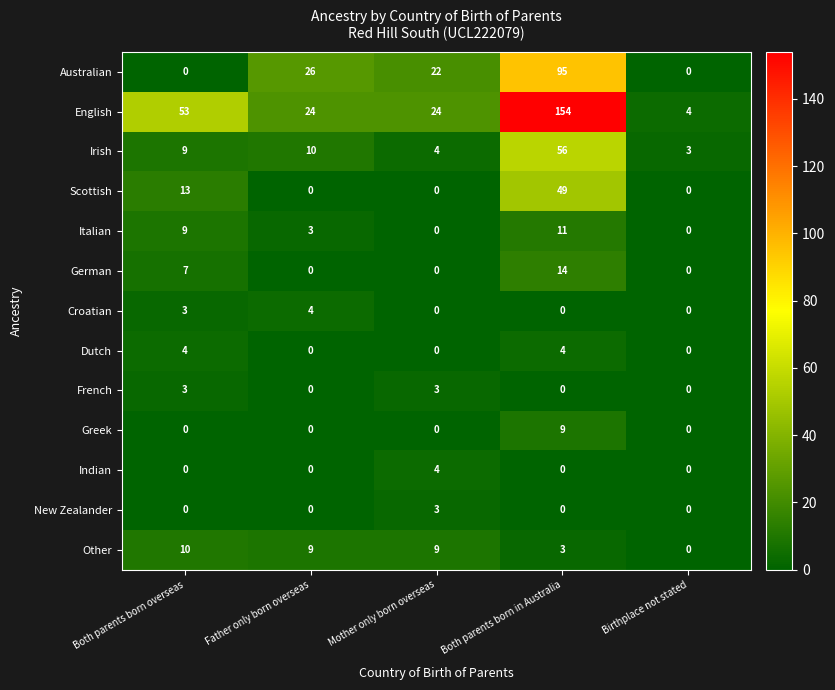

At how many categories does at least one series exceed 29?

2